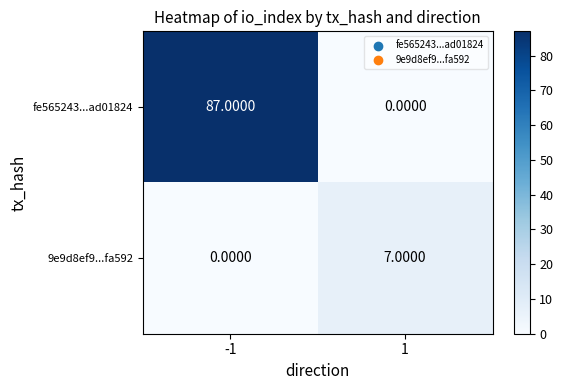

Which series has the largest total across all categories?

fe565243...ad01824